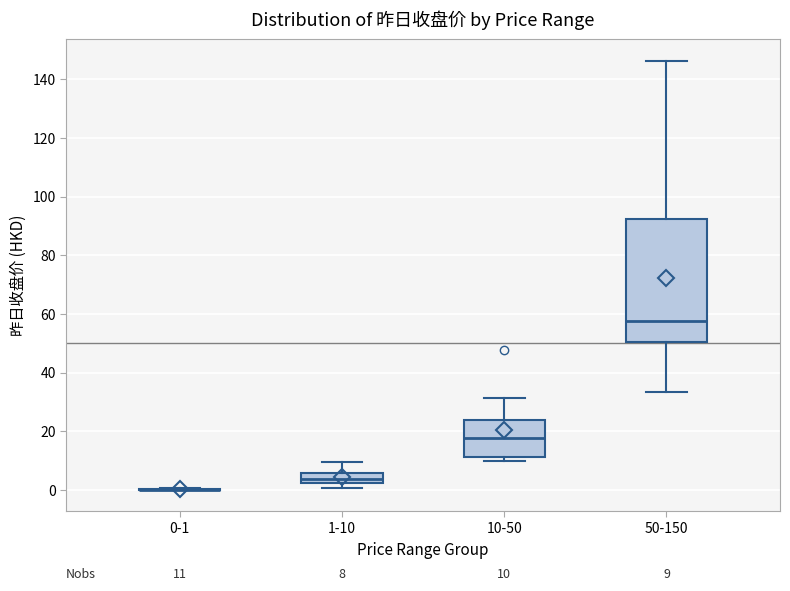

Comparing the boxes themselves (not the whiskers), which one is the tallest?

50-150